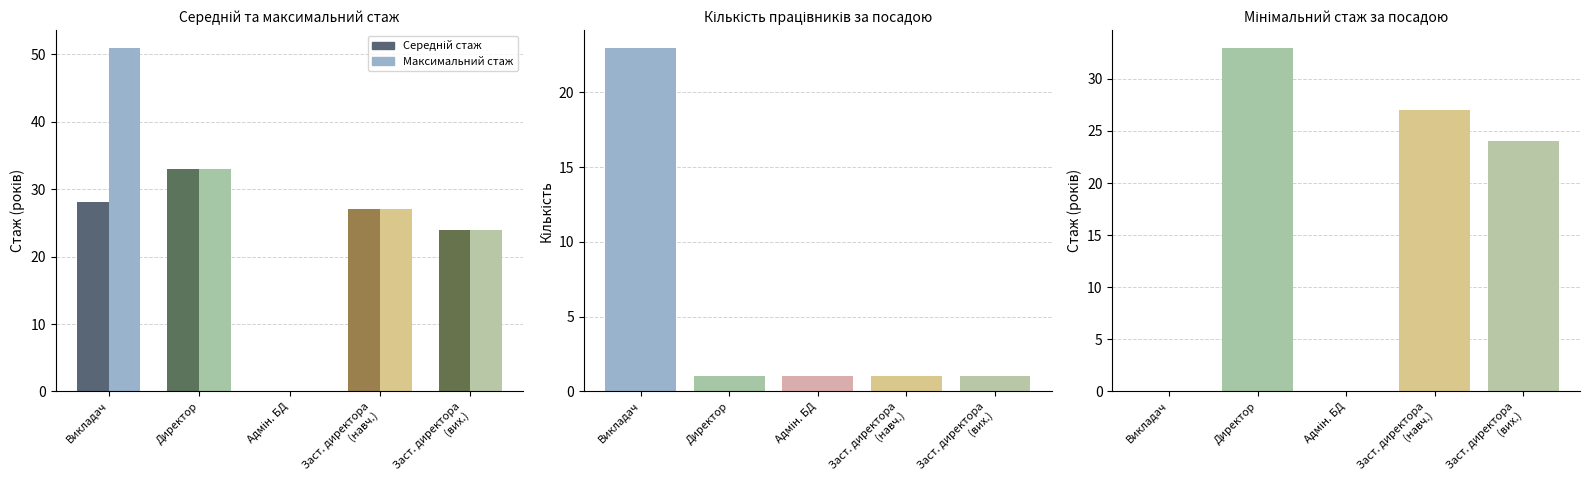

What position from the right is Заступник директора з виховної роботи?

1